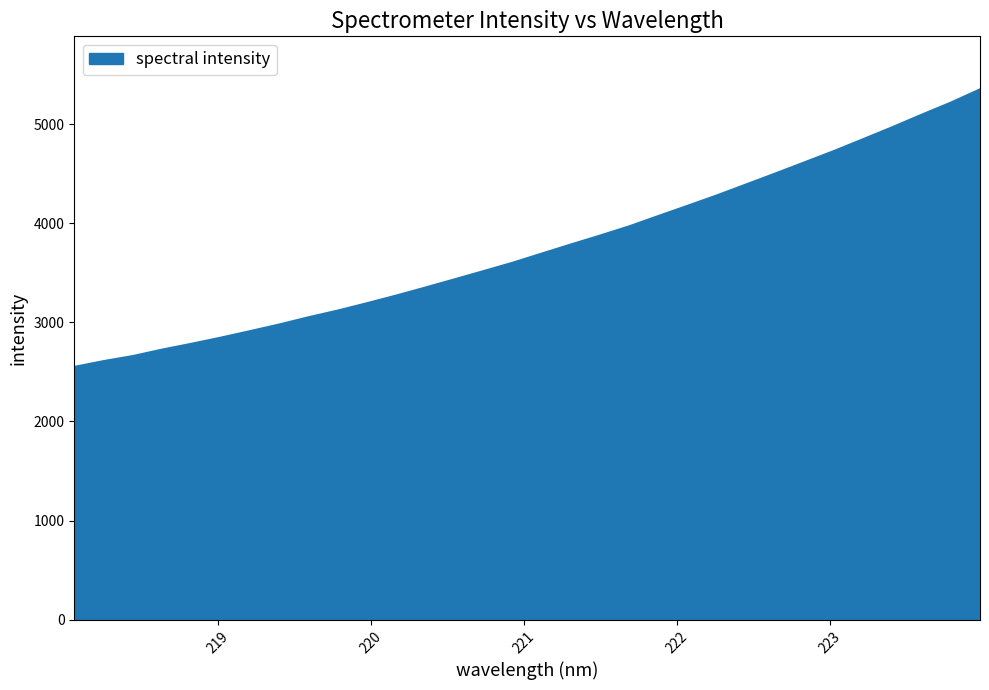

What is the difference between the maximum and minimum values?

2800.5